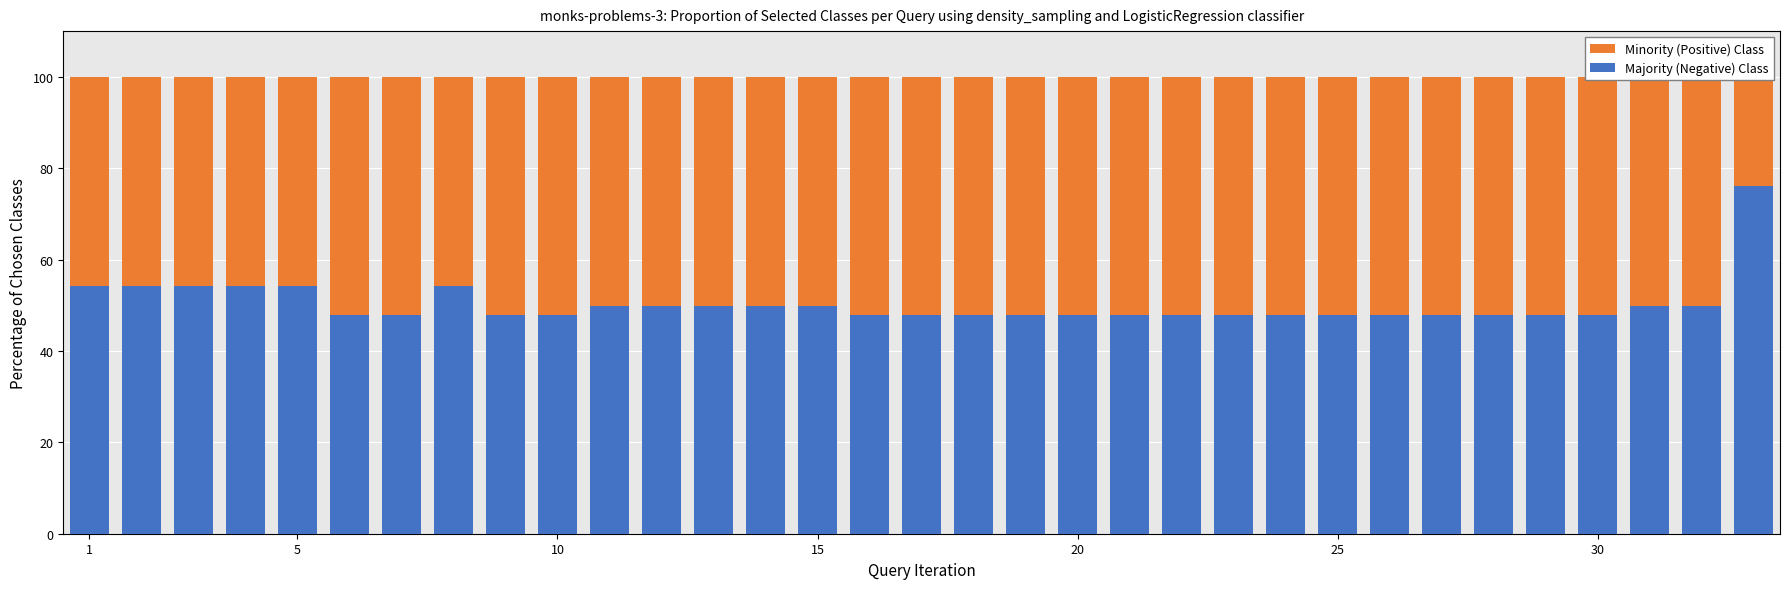

True or false: Majority (Negative) Class has a value of 47.8 at 26.

True